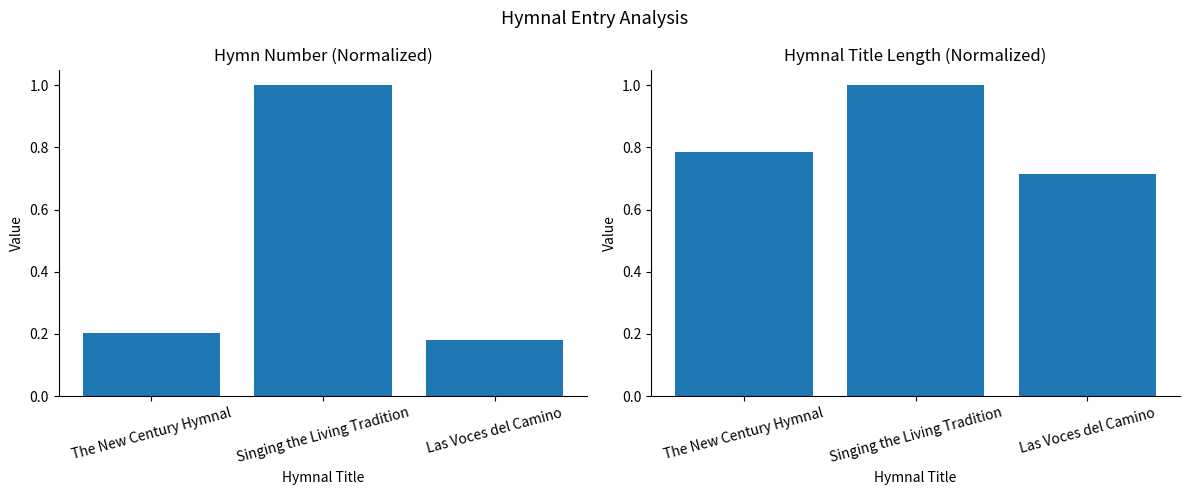

Which series has the largest total across all categories?

title length (normalized)